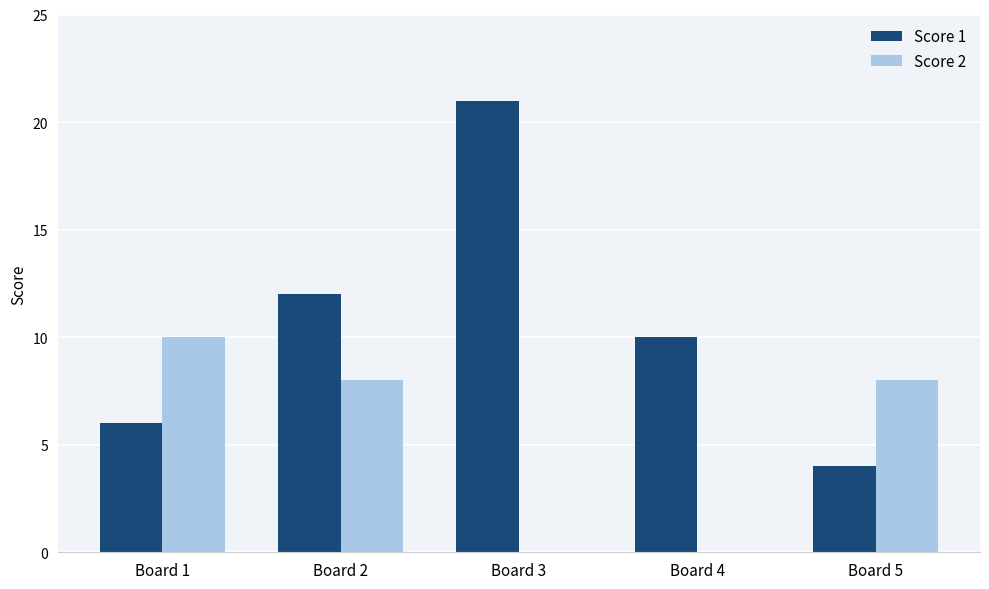

Are the bars horizontal?

No